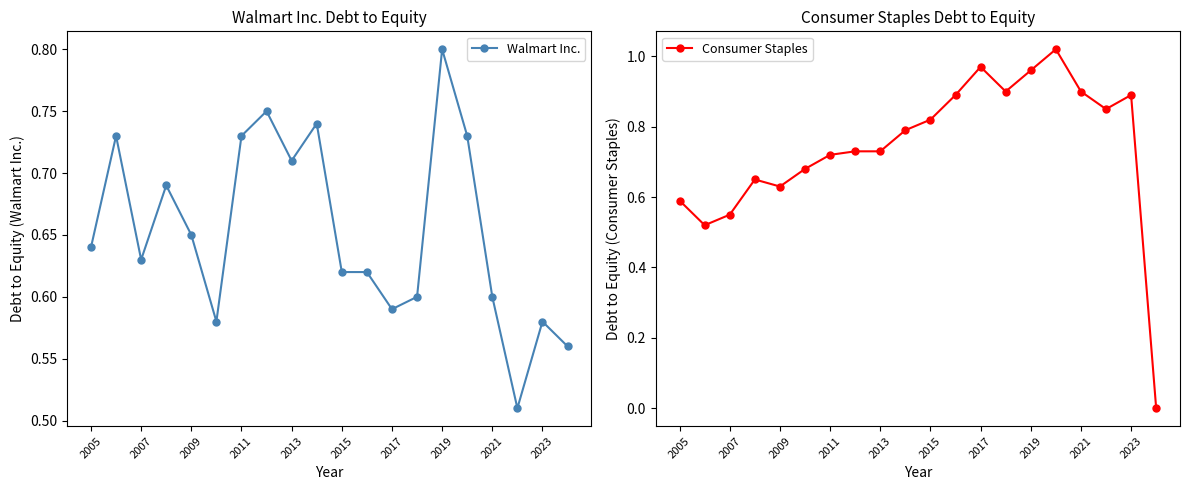

Count the Walmart Inc. values in the range 0 to 1.

20